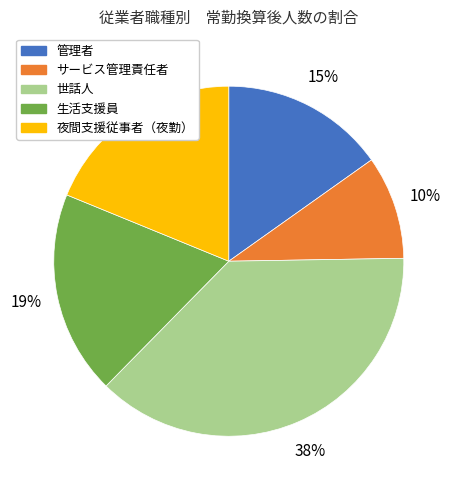

To the nearest percent, what is the difference between the largest and smallest slice percentages?

28%